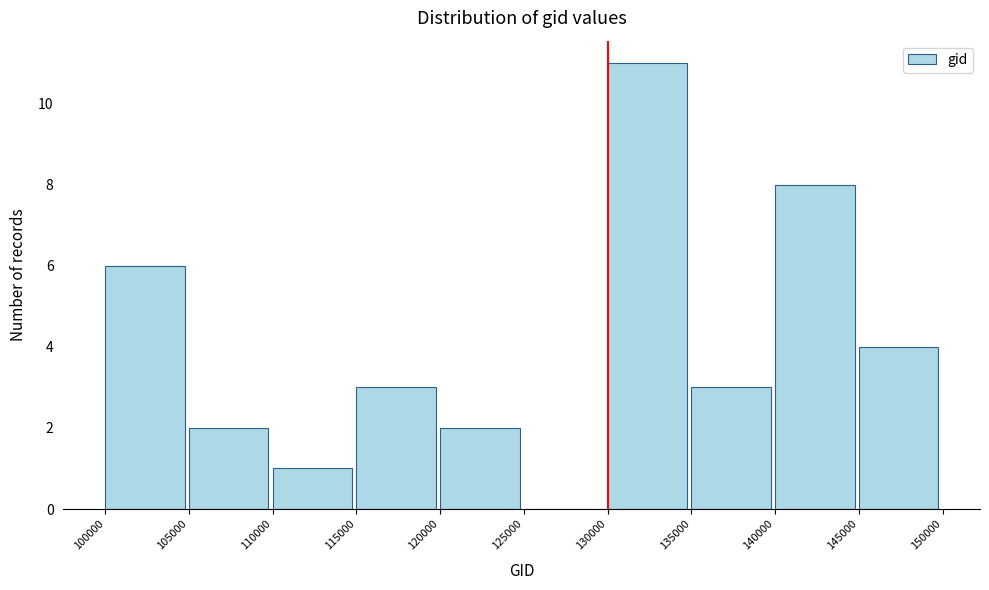

Reading left to right, list every bar in this chart as the range it spans on the x-axis followed by its height. The values are not printed on the chart, so give them approximately, as read against the axis.

100000 to 105000: 6
105000 to 110000: 2
110000 to 115000: 1
115000 to 120000: 3
120000 to 125000: 2
125000 to 130000: 0
130000 to 135000: 11
135000 to 140000: 3
140000 to 145000: 8
145000 to 150000: 4